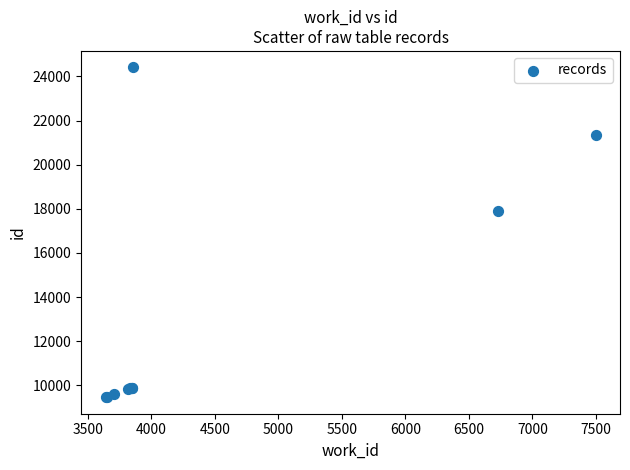

What Y value in the scatter plot is closest to 16936?

17899